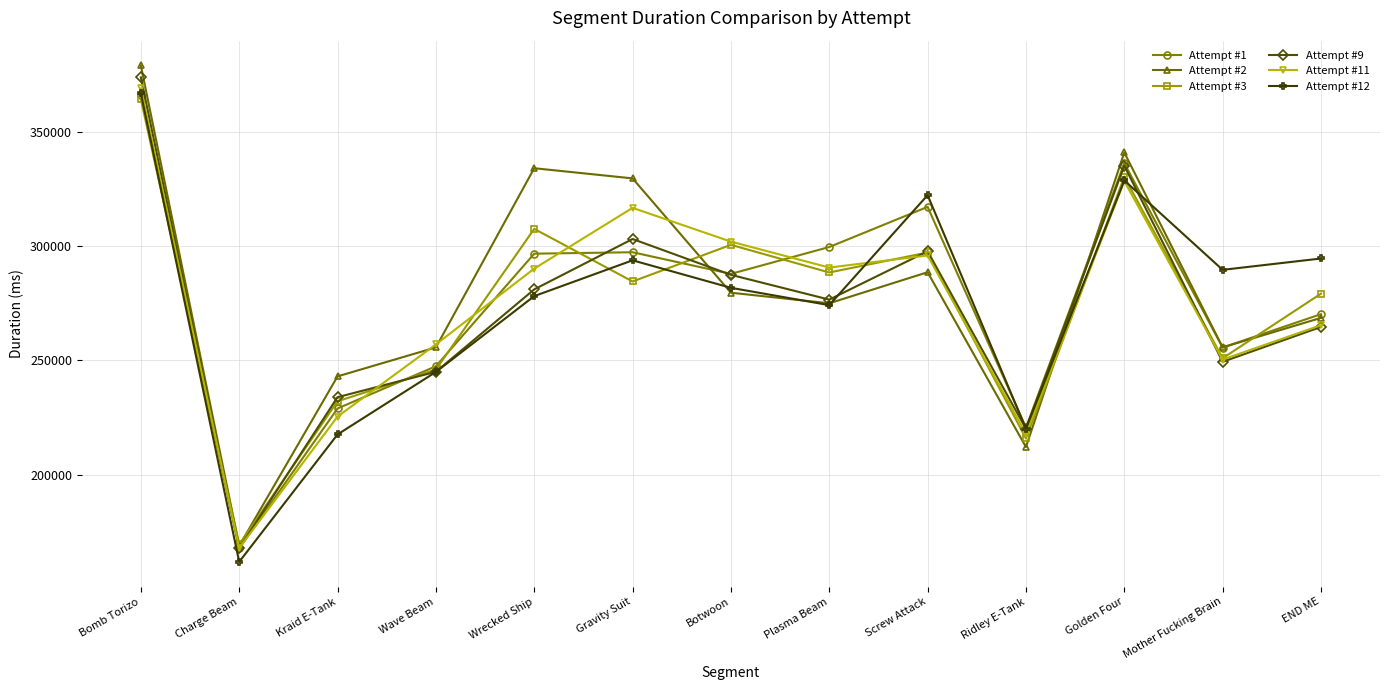

True or false: Attempt #9 has a value of 287459 at Botwoon.

True